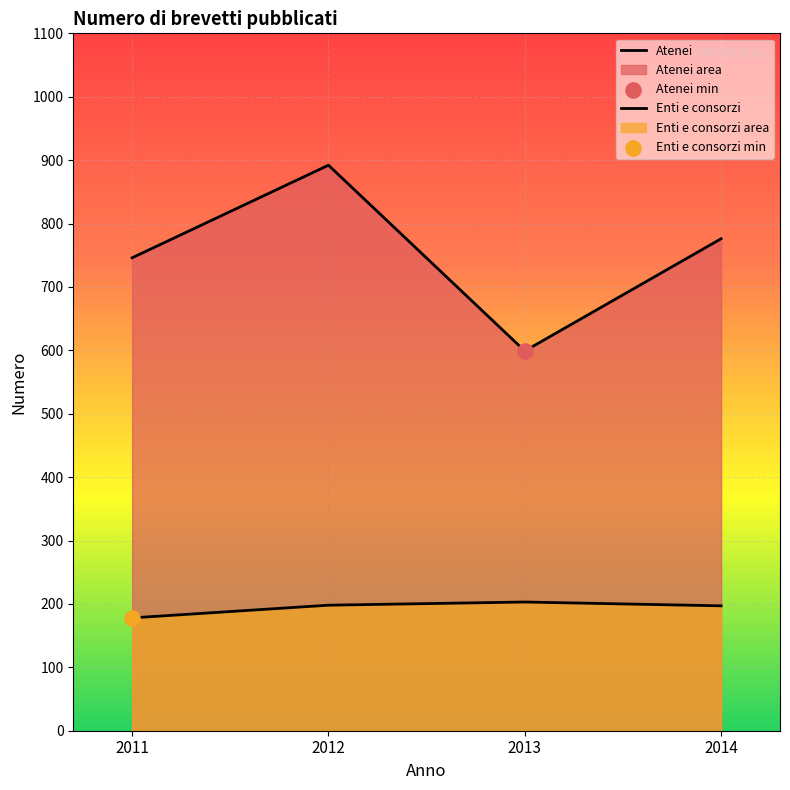

Is the value of Enti e consorzi at 2011 greater than the value of Atenei at 2014?

No